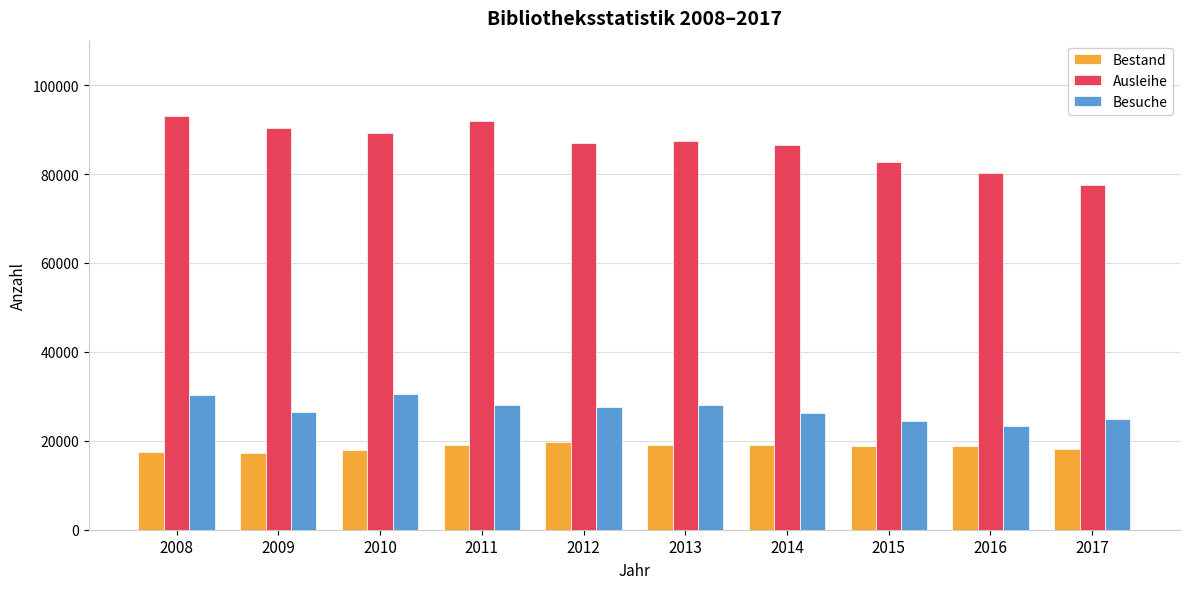

What is the difference between the maximum and minimum values in the Besuche series?

7253